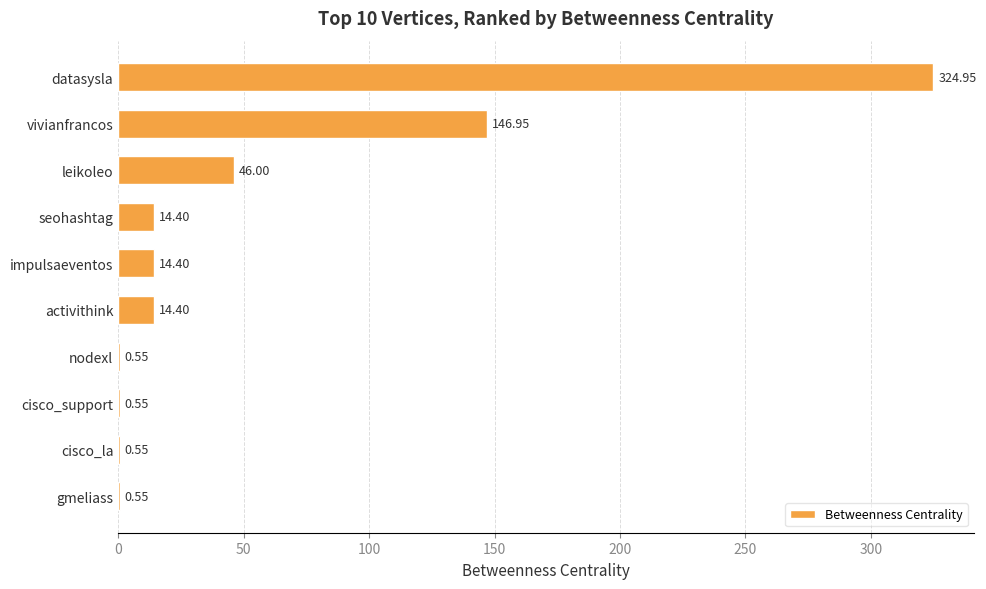

At which label is the value closest to 162?

vivianfrancos